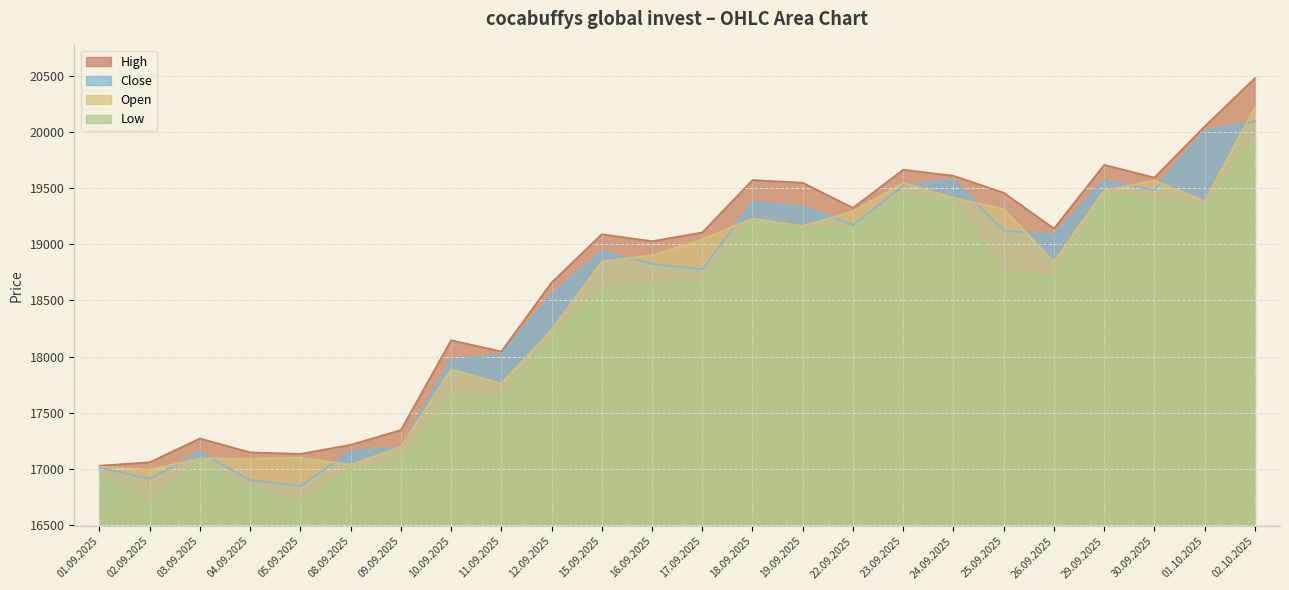

The Low series shows 30918 at 22.09.2025. True or false?

False